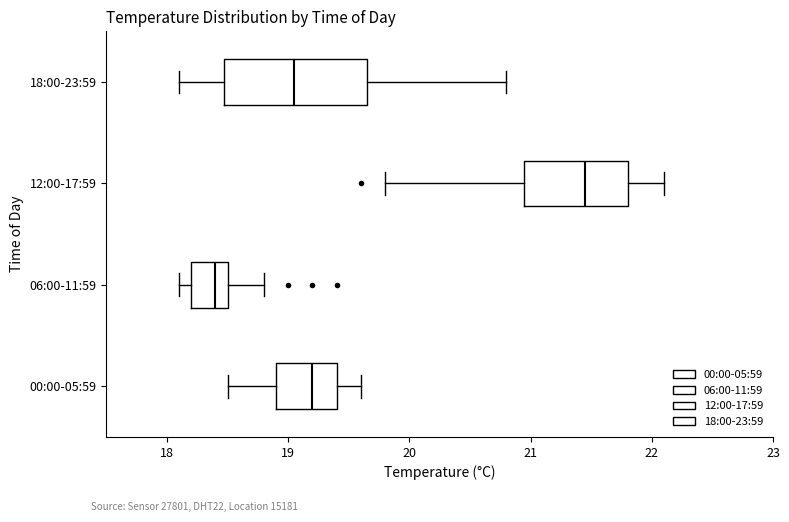

Comparing the boxes themselves (not the whiskers), which one is the widest?

18:00-23:59